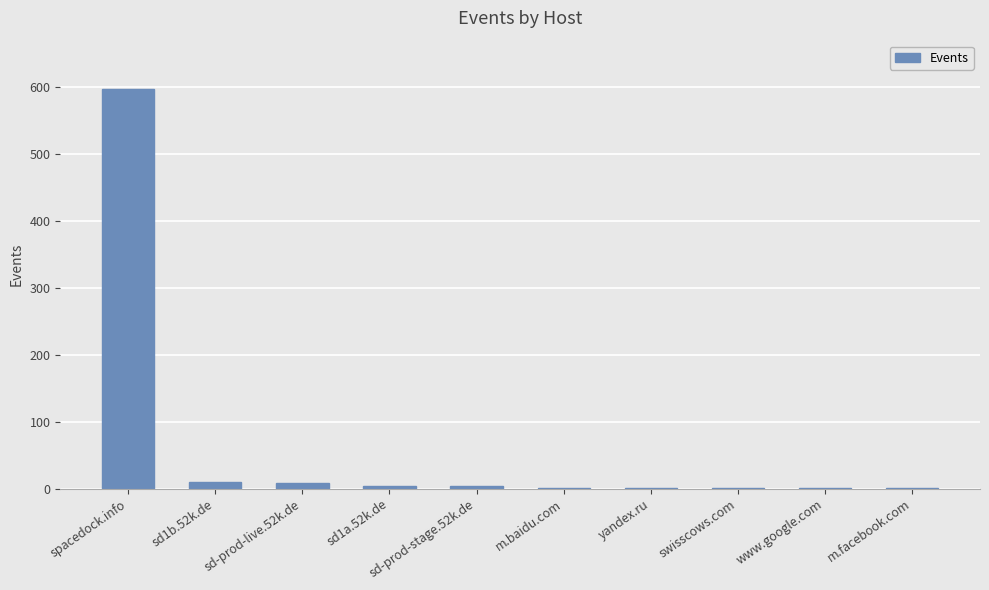

What is the sum of all values?

627